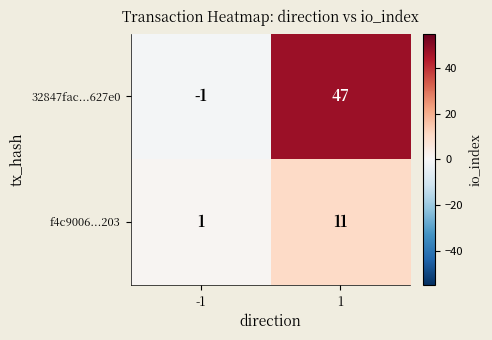

List the series in order of their peak value, highest first.

32847fac...627e0, f4c9006...203